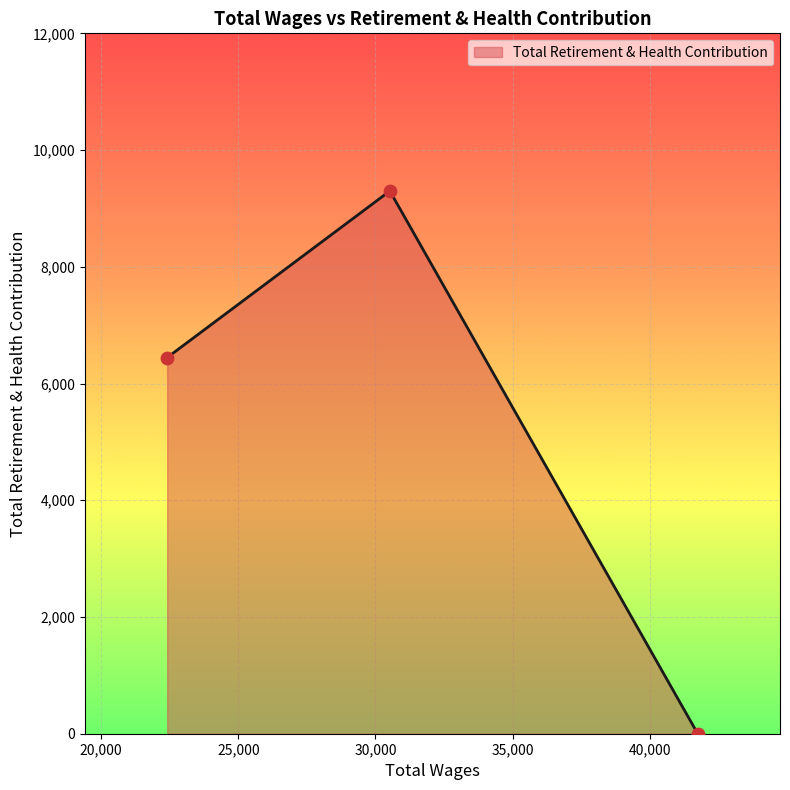

What is the greatest value displayed?

9299